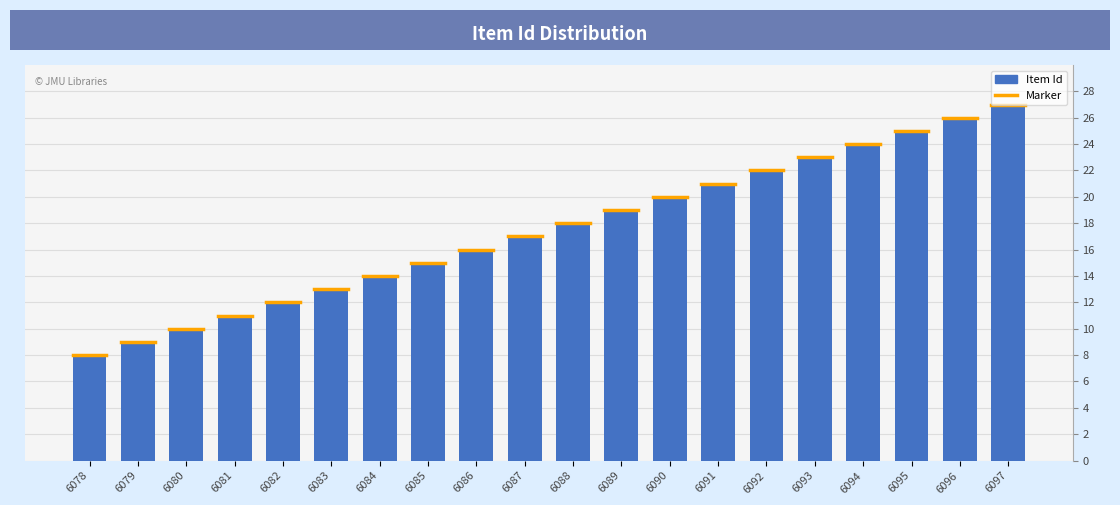

Approximately how many times larger is the value at 6092 compared to 6083?

1.7